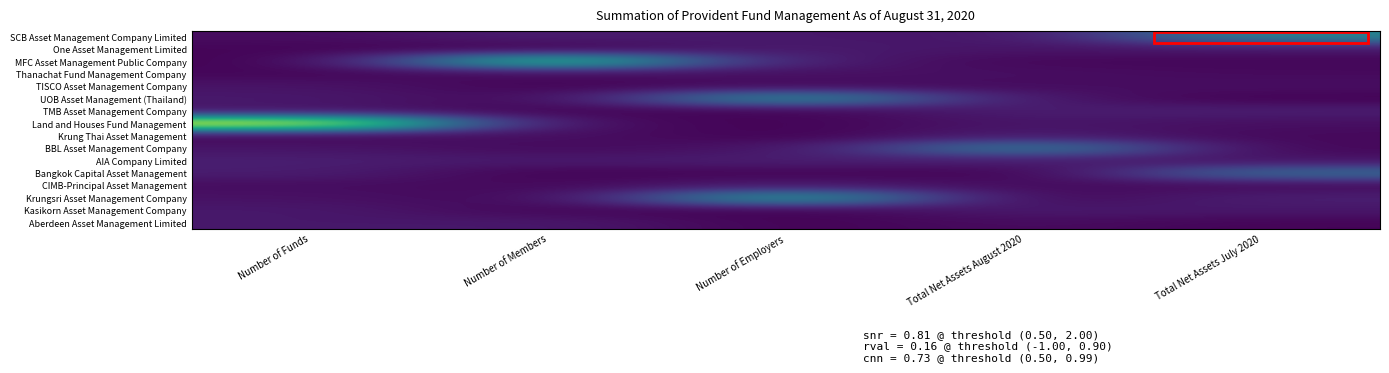

What is the greatest value displayed?

3.5